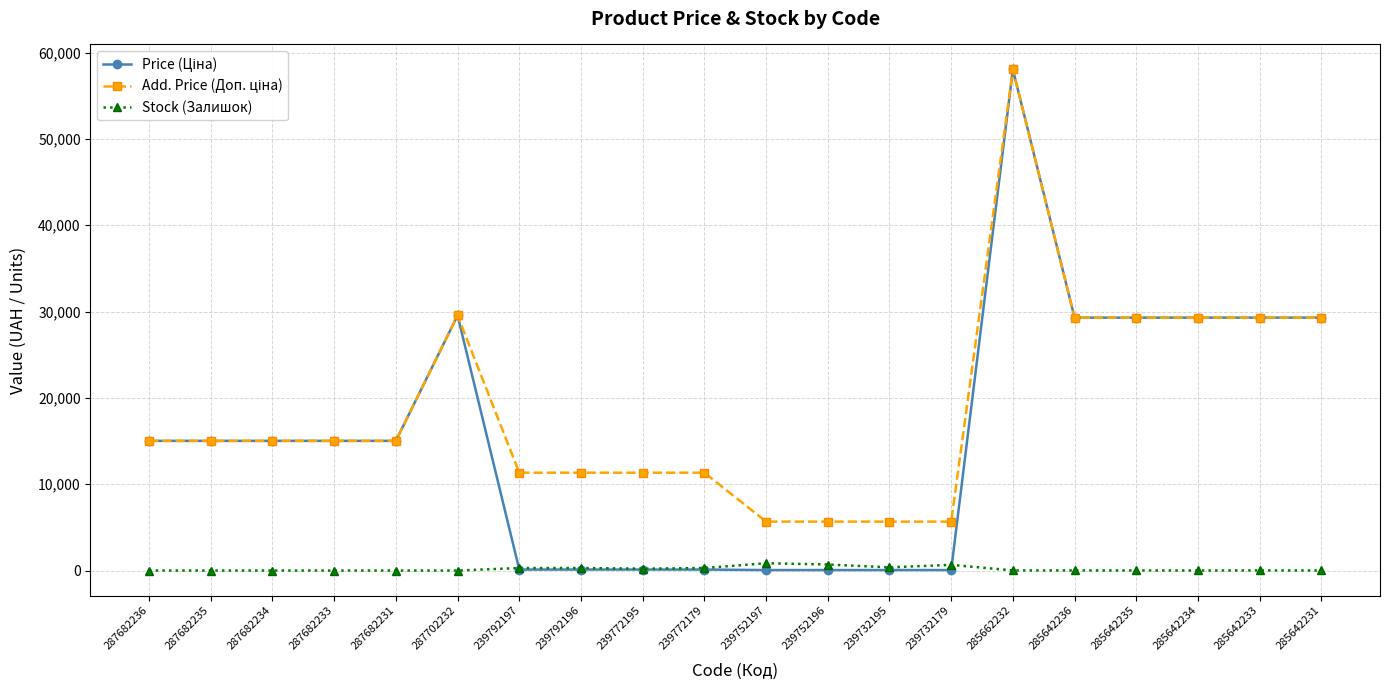

At which category is the sum across all series the highest?

285662232